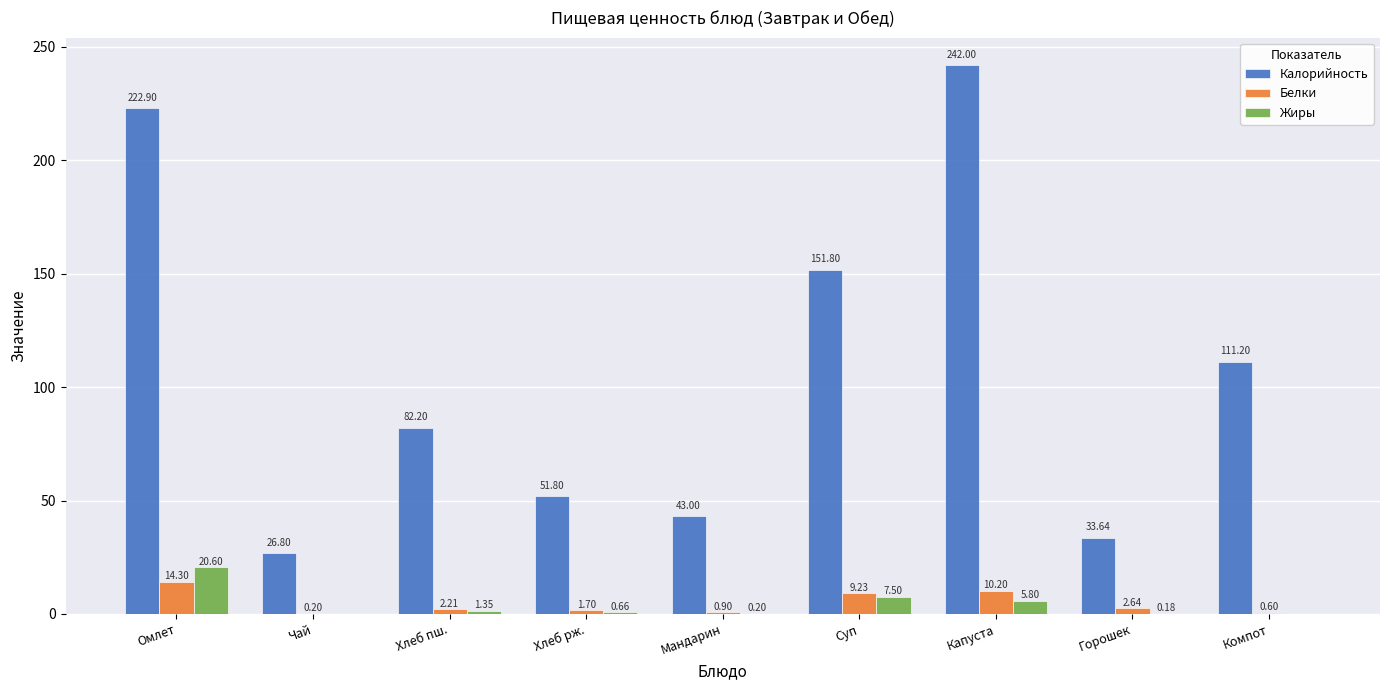

How many groups of bars are there?

9